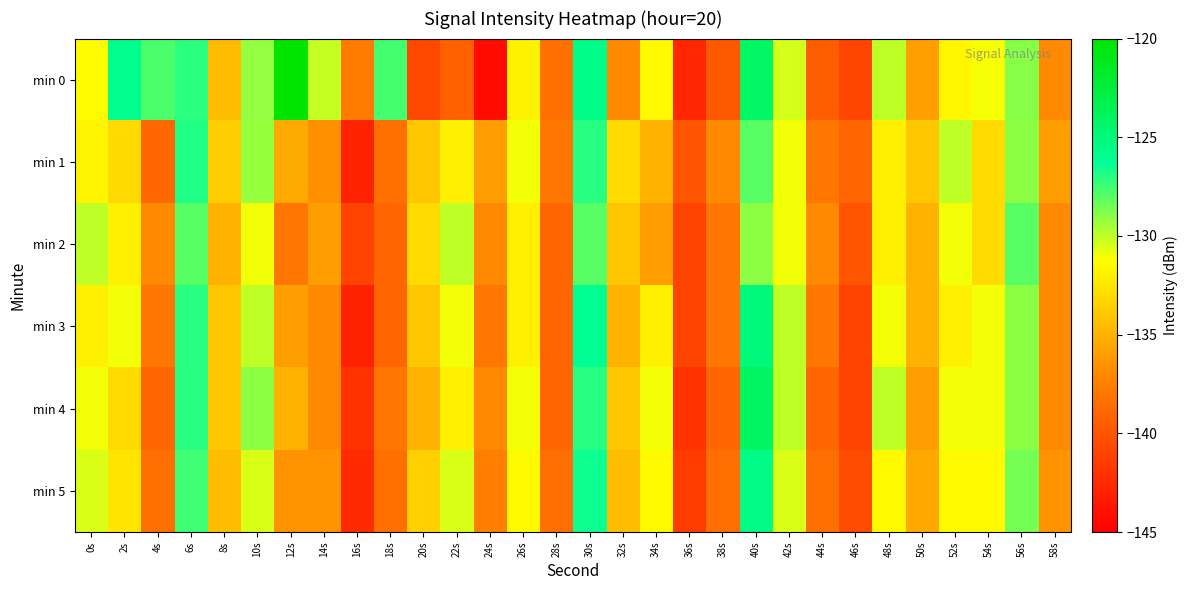

Reading left to right, what are all the values shown in this chart?

min 0: 0s=-131.4	2s=-125.8	4s=-127.7	6s=-127.1	8s=-134.5	10s=-129.2	12s=-120.0	14s=-130.1	16s=-137.6	18s=-127.6	20s=-140.7	22s=-139.3	24s=-144.3	26s=-131.9	28s=-138.4	30s=-125.6	32s=-137.0	34s=-131.5	36s=-142.7	38s=-139.7	40s=-124.1	42s=-130.4	44s=-139.4	46s=-140.9	48s=-130.0	50s=-135.9	52s=-131.6	54s=-131.1	56s=-128.9	58s=-137.0
min 1: 0s=-131.7	2s=-133.1	4s=-138.8	6s=-126.8	8s=-133.6	10s=-129.2	12s=-135.4	14s=-136.6	16s=-142.9	18s=-138.4	20s=-134.0	22s=-132.0	24s=-136.0	26s=-131.0	28s=-138.0	30s=-127.0	32s=-133.0	34s=-135.0	36s=-140.0	38s=-137.0	40s=-128.0	42s=-131.0	44s=-138.0	46s=-139.0	48s=-132.0	50s=-134.0	52s=-130.0	54s=-133.0	56s=-129.0	58s=-136.0
min 2: 0s=-130.0	2s=-132.0	4s=-137.0	6s=-128.0	8s=-135.0	10s=-131.0	12s=-138.0	14s=-136.0	16s=-141.0	18s=-139.0	20s=-133.0	22s=-130.0	24s=-137.0	26s=-132.0	28s=-139.0	30s=-128.0	32s=-134.0	34s=-136.0	36s=-141.0	38s=-138.0	40s=-129.0	42s=-131.0	44s=-137.0	46s=-140.0	48s=-132.0	50s=-135.0	52s=-131.0	54s=-133.0	56s=-128.0	58s=-137.0
min 3: 0s=-132.0	2s=-131.0	4s=-138.0	6s=-127.0	8s=-134.0	10s=-130.0	12s=-136.0	14s=-137.0	16s=-143.0	18s=-139.0	20s=-134.0	22s=-131.0	24s=-138.0	26s=-132.0	28s=-139.0	30s=-126.0	32s=-135.0	34s=-132.0	36s=-141.0	38s=-138.0	40s=-125.0	42s=-130.0	44s=-138.0	46s=-141.0	48s=-131.0	50s=-135.0	52s=-132.0	54s=-131.0	56s=-129.0	58s=-137.0
min 4: 0s=-131.0	2s=-133.0	4s=-139.0	6s=-127.0	8s=-134.0	10s=-129.0	12s=-135.0	14s=-137.0	16s=-142.0	18s=-138.0	20s=-135.0	22s=-132.0	24s=-137.0	26s=-131.0	28s=-139.0	30s=-127.0	32s=-134.0	34s=-131.0	36s=-142.0	38s=-139.0	40s=-124.0	42s=-130.0	44s=-139.0	46s=-141.0	48s=-130.0	50s=-136.0	52s=-131.0	54s=-131.0	56s=-129.0	58s=-137.0
min 5: 0s=-130.5	2s=-132.5	4s=-138.5	6s=-127.5	8s=-134.5	10s=-130.5	12s=-136.5	14s=-136.5	16s=-142.5	18s=-138.5	20s=-133.5	22s=-130.5	24s=-137.5	26s=-131.5	28s=-138.5	30s=-126.5	32s=-134.5	34s=-131.5	36s=-141.5	38s=-138.5	40s=-125.5	42s=-130.5	44s=-138.5	46s=-140.5	48s=-131.5	50s=-135.5	52s=-131.5	54s=-131.5	56s=-128.5	58s=-136.5